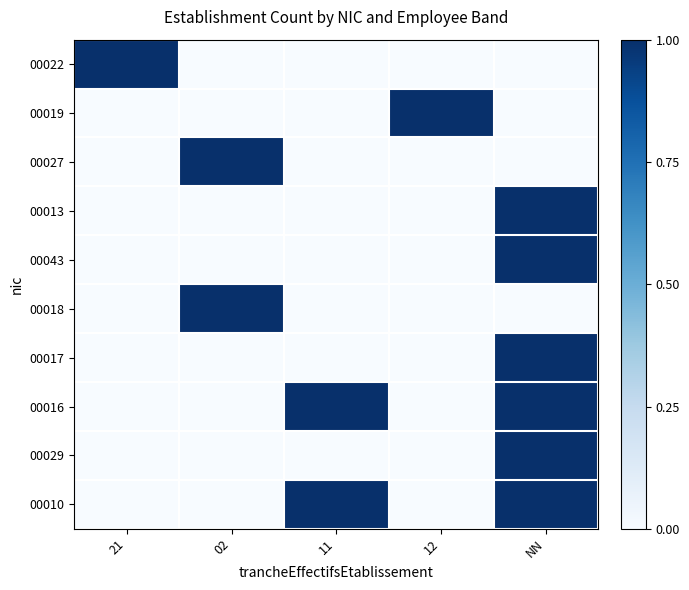

What is the total value across all series at 21?

1